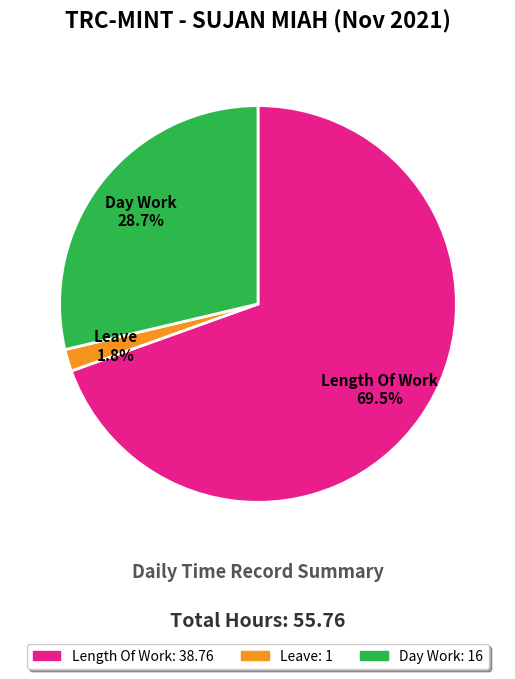

Combined, what portion of the pie is Day Work and Leave?

30.5%